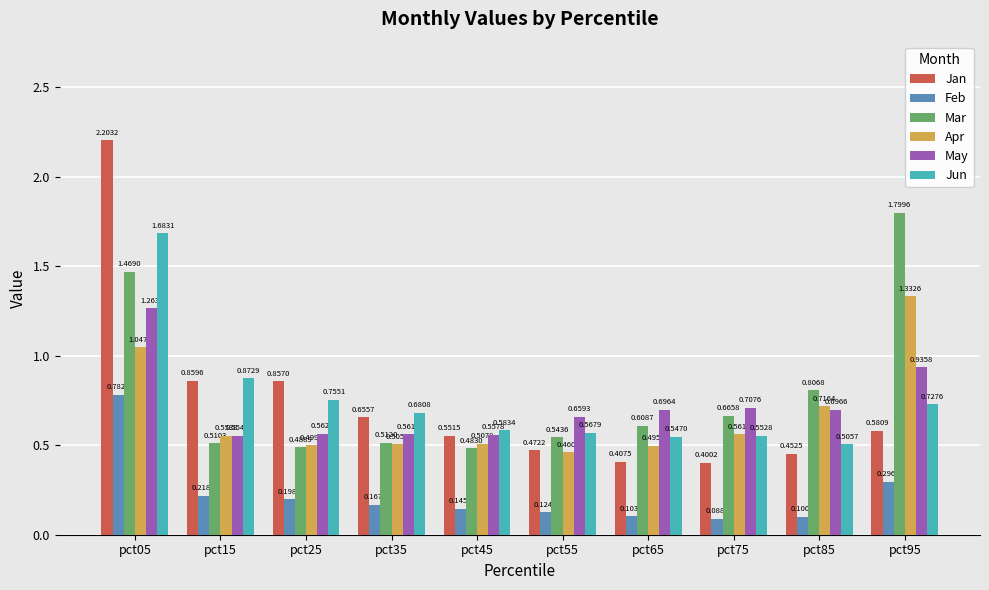

Does the chart contain stacked bars?

No